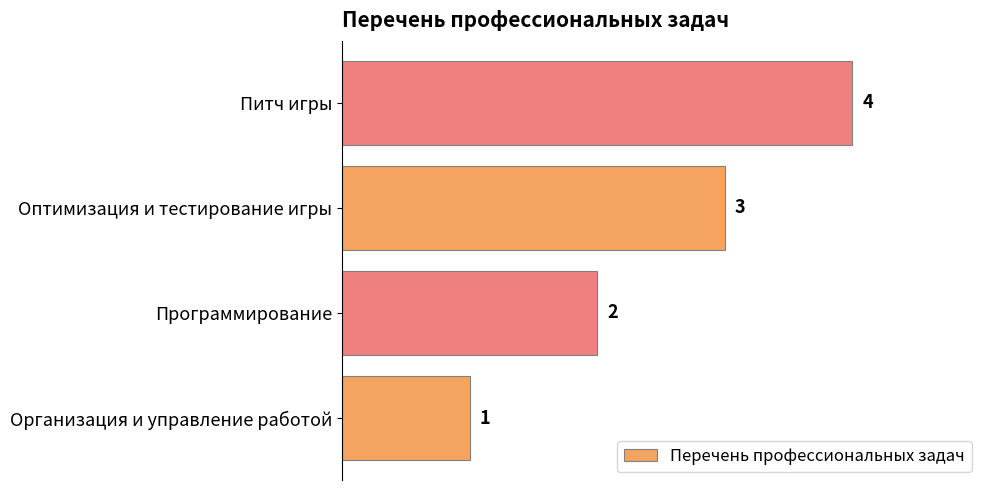

What is the sum of the values at Программирование and Оптимизация и тестирование игры?

5